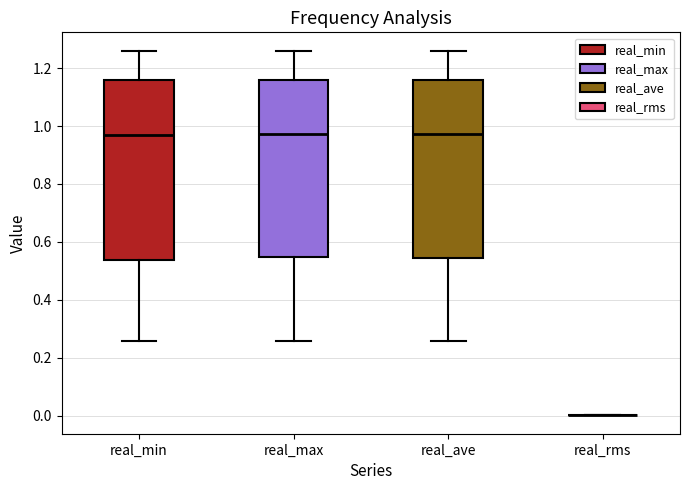

Reading left to right, read every box against the y-axis: the position of its median line, the range the box covers, and the ends of its whiskers. The values are not printed on the chart, so give them approximately, as read against the axis.

real_min: median 0.96, box 0.54 to 1.16, whiskers 0.26 to 1.26
real_max: median 0.98, box 0.54 to 1.16, whiskers 0.26 to 1.26
real_ave: median 0.98, box 0.54 to 1.16, whiskers 0.26 to 1.26
real_rms: box collapsed to a line at 0.00, whiskers 0.00 to 0.00